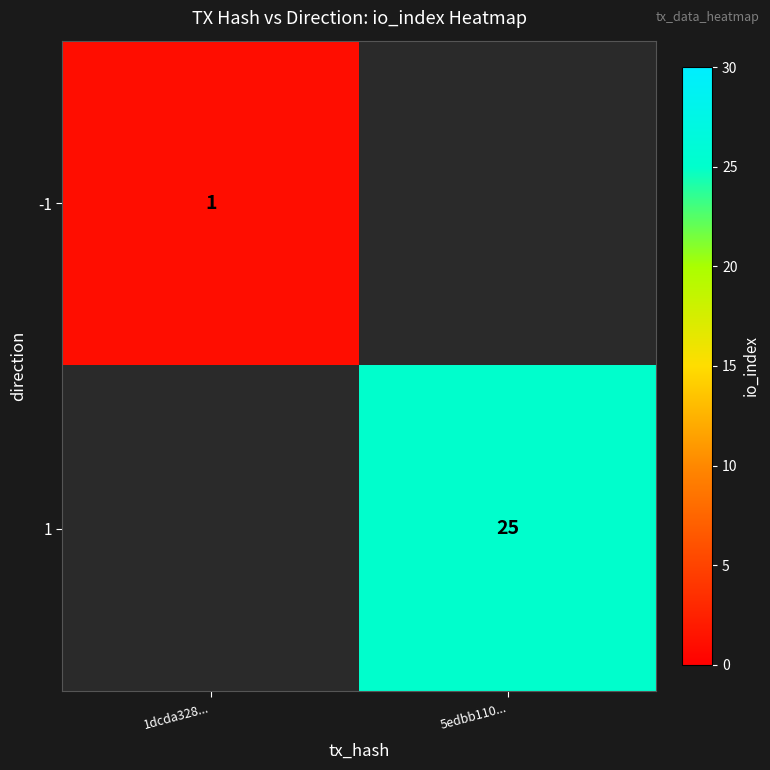

Is it true that 1 equals 14 at 5edbb110...?

False